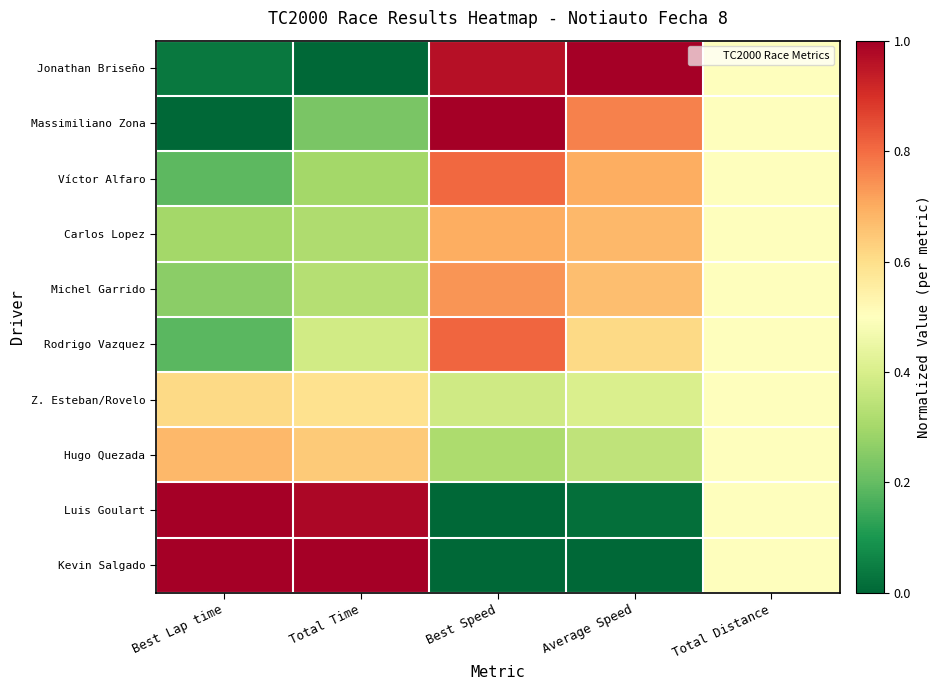

Between Total Distance and Average Speed, which is larger?

Average Speed